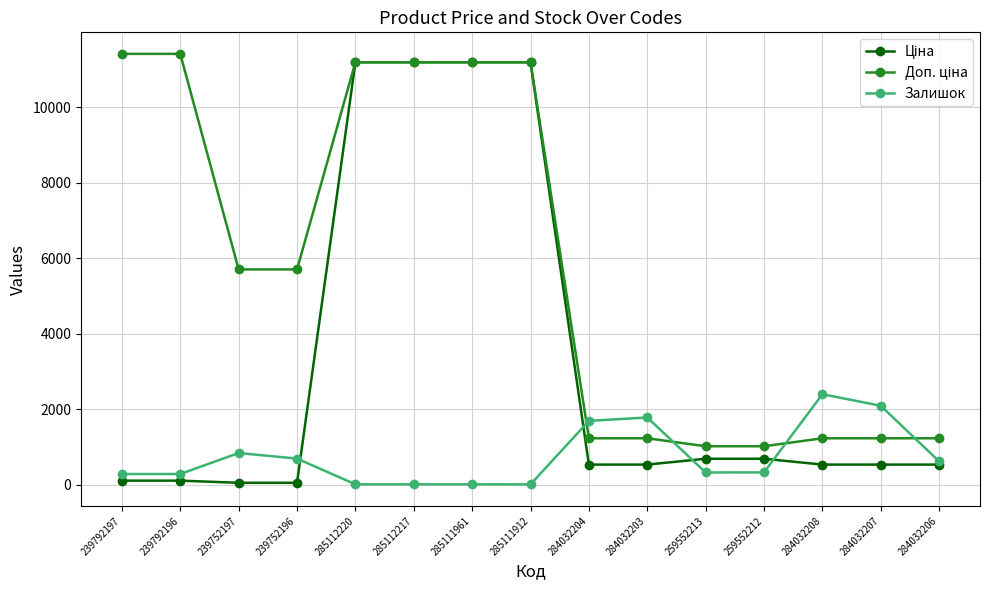

Is it true that Залишок equals 1195.2 at 284032208?

False